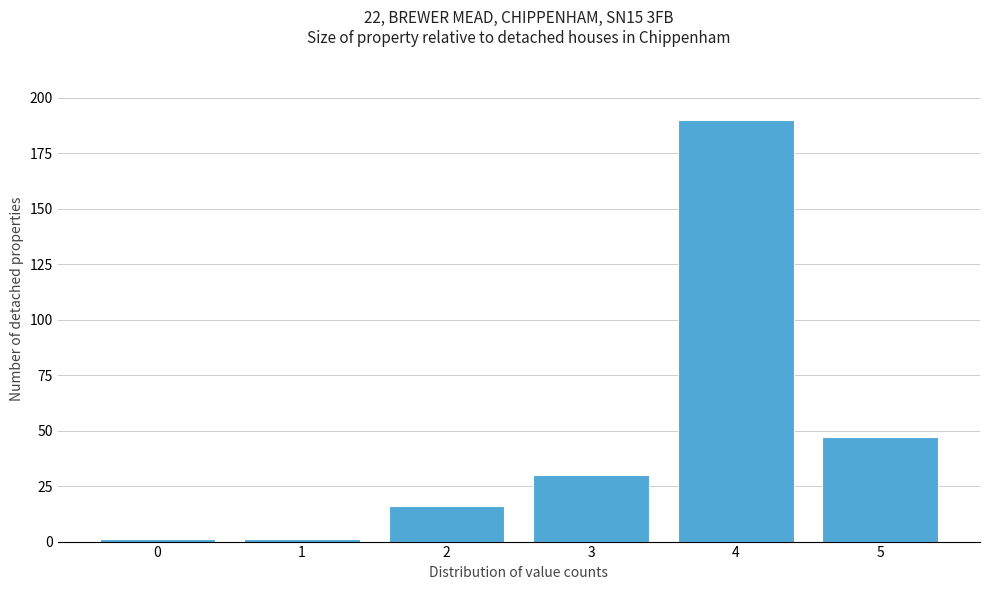

Reading left to right, extract all data points from this chart.

0=1	1=1	2=16	3=30	4=190	5=47